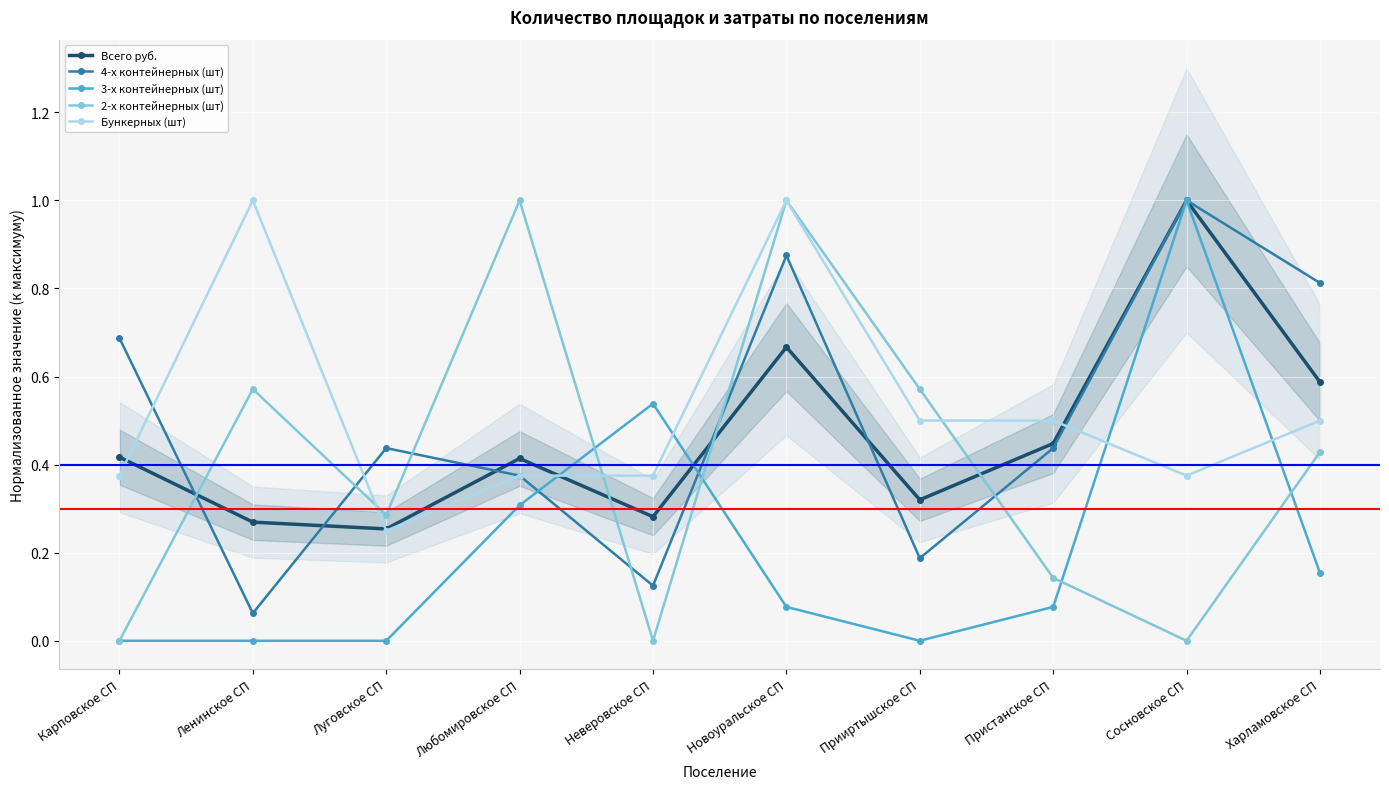

Which category has the lowest value in the 2-х контейнерных (шт) series?

Карповское СП